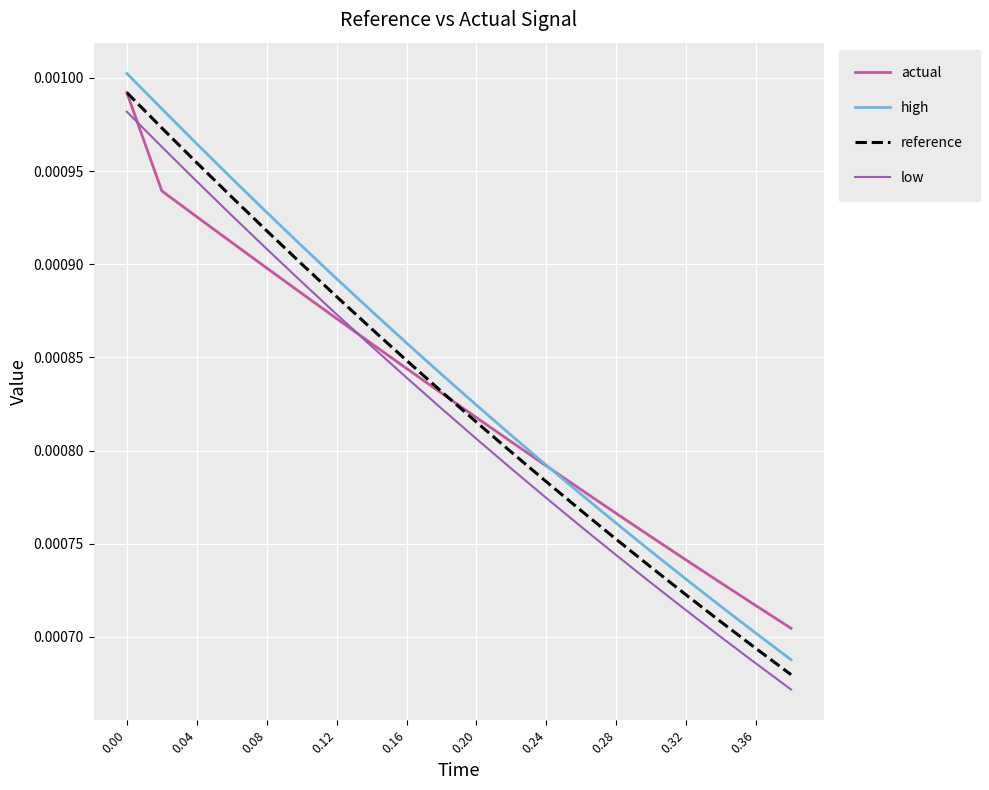

True or false: low and high cross at least once.

False